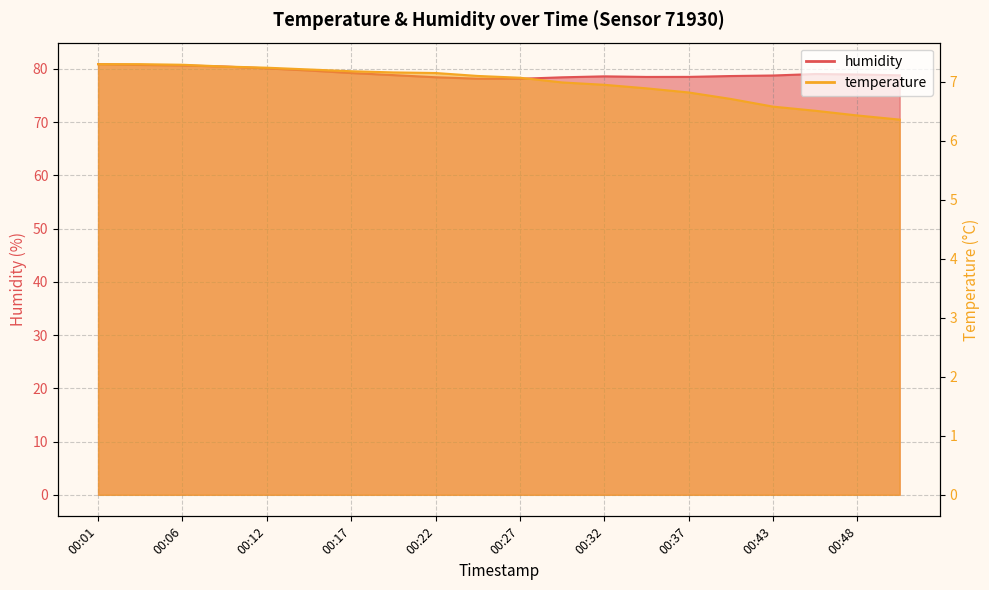

Which has a higher value, 00:22 or 00:06?

00:06